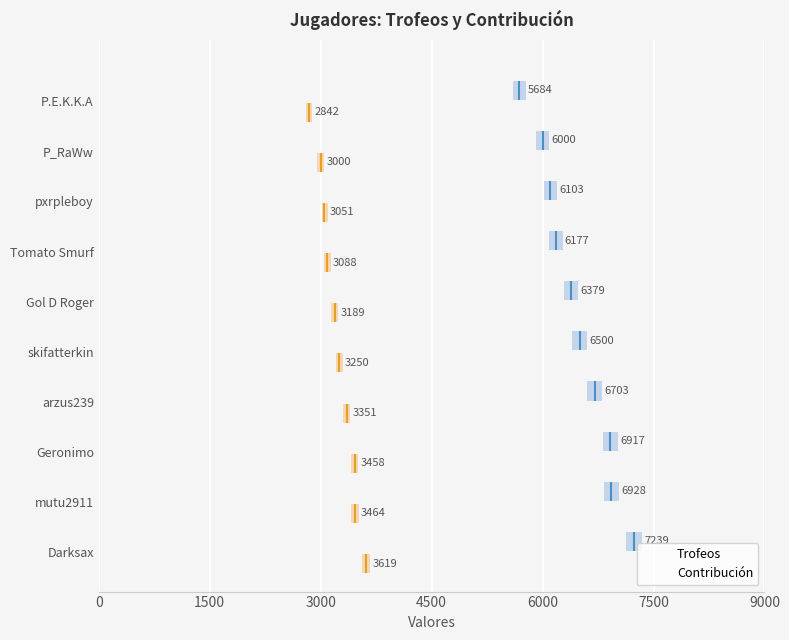

Between Geronimo and Tomato Smurf, which series saw the biggest shift?

Trofeos